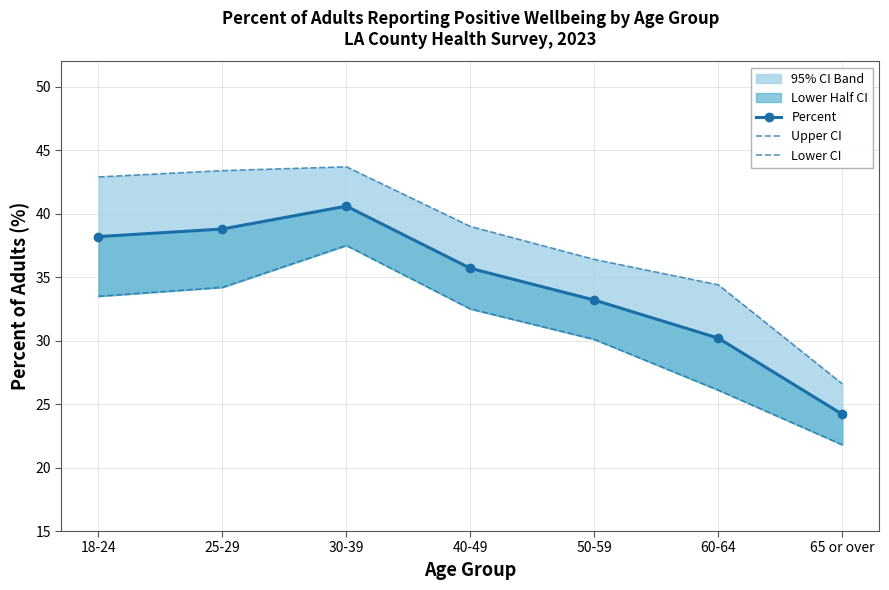

Reading right to left, transcribe all the data shown in this chart.

Percent: 65 or over=24.2	60-64=30.2	50-59=33.2	40-49=35.7	30-39=40.6	25-29=38.8	18-24=38.2
Upper CI: 65 or over=26.6	60-64=34.4	50-59=36.4	40-49=39.0	30-39=43.7	25-29=43.4	18-24=42.9
Lower CI: 65 or over=21.8	60-64=26.1	50-59=30.1	40-49=32.5	30-39=37.5	25-29=34.2	18-24=33.5